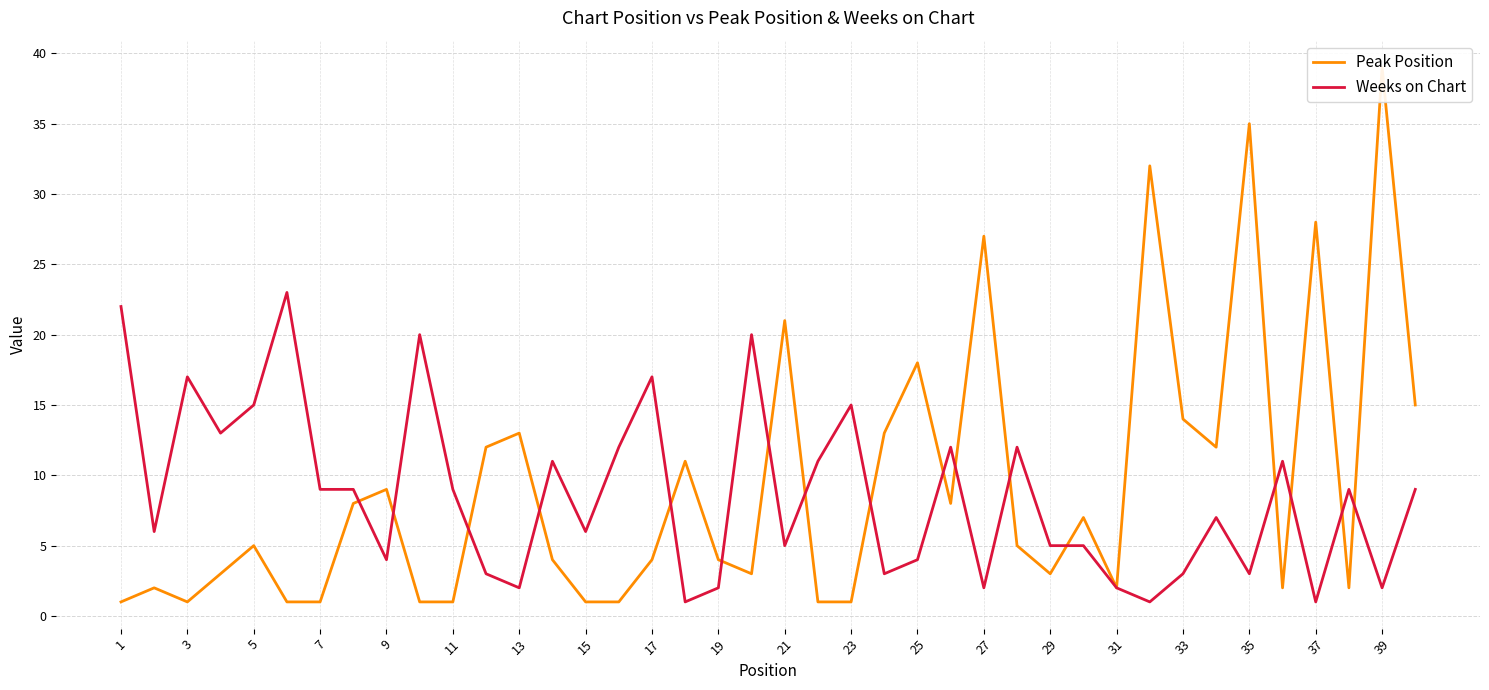

What are all the series names shown in the legend?

Peak Position, Weeks on Chart